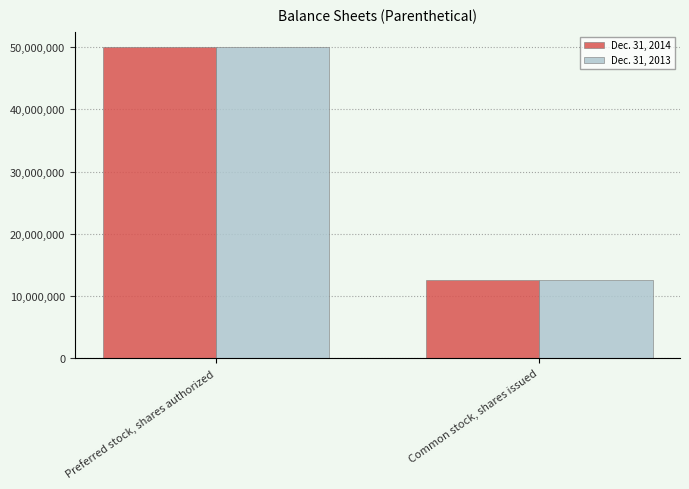

What is the approximate value of Dec. 31, 2013 at Preferred stock, shares authorized, to the nearest 50?

50000000